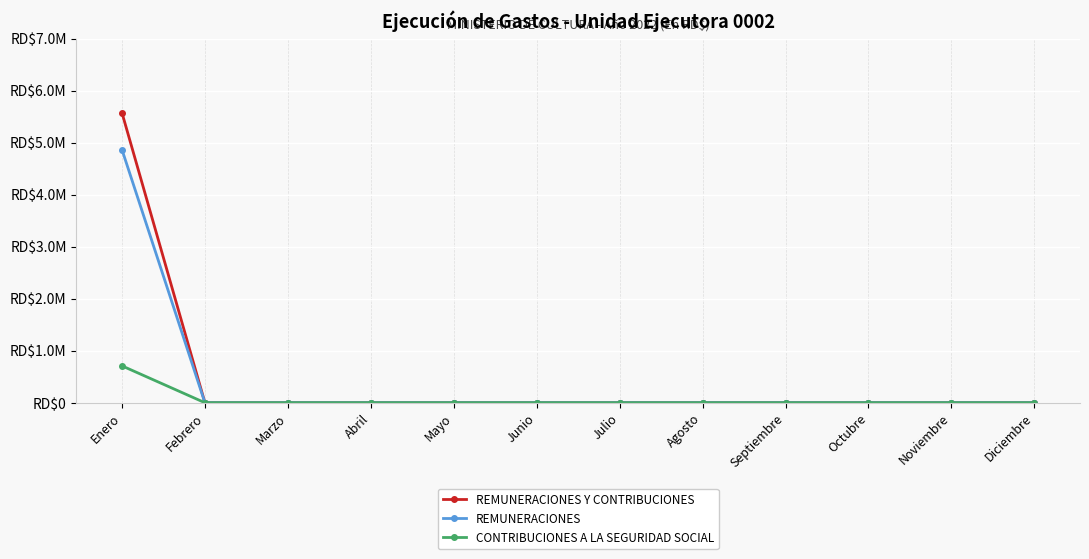

At which category is the sum across all series the highest?

Enero